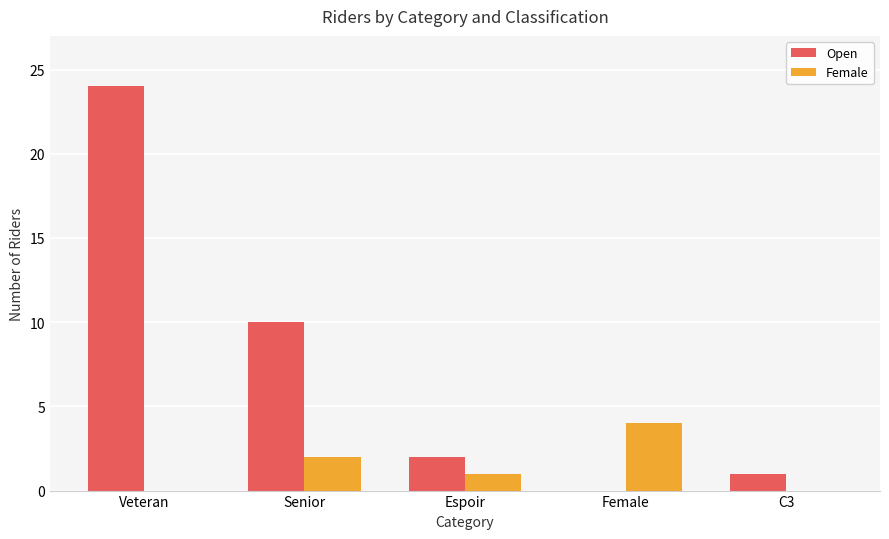

Which series has the largest range (max minus min)?

Open